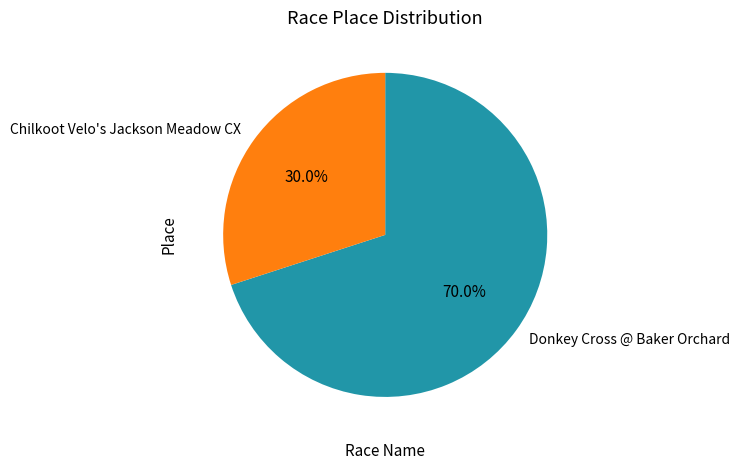

How many segments does this pie chart have?

2